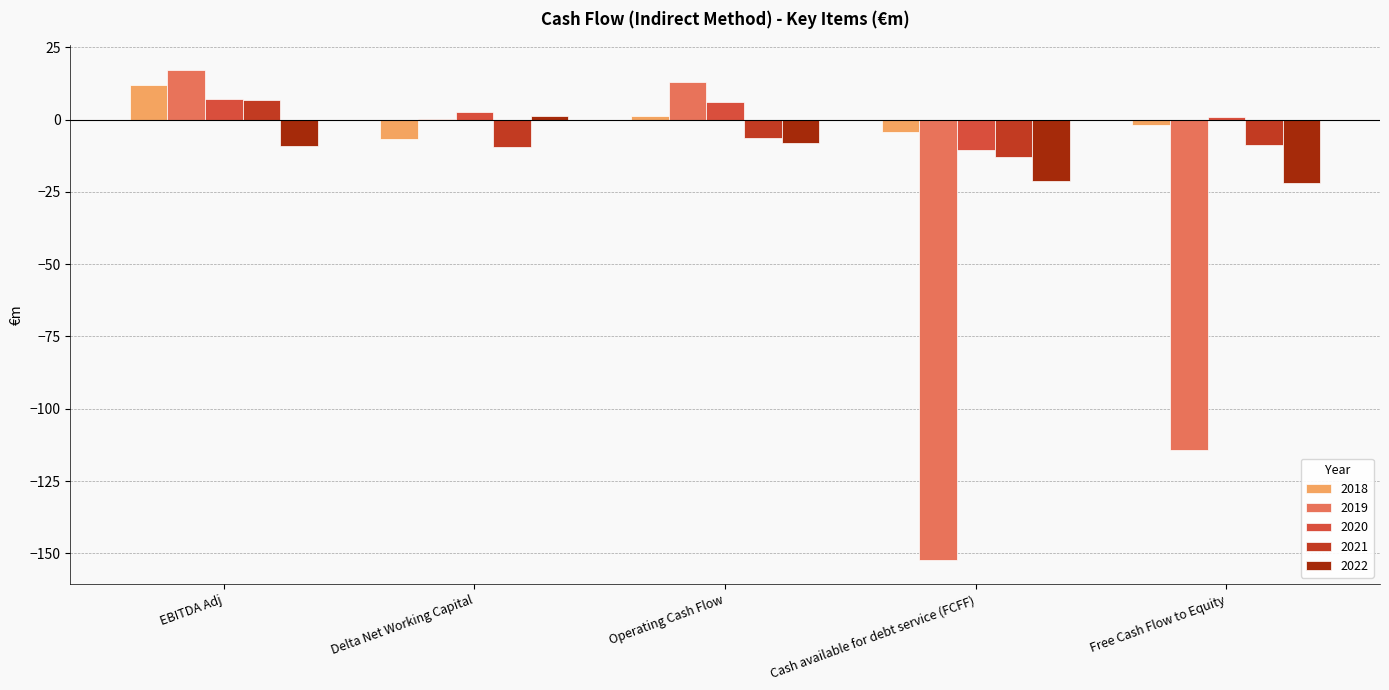

What are all the series names shown in the legend?

2018, 2019, 2020, 2021, 2022